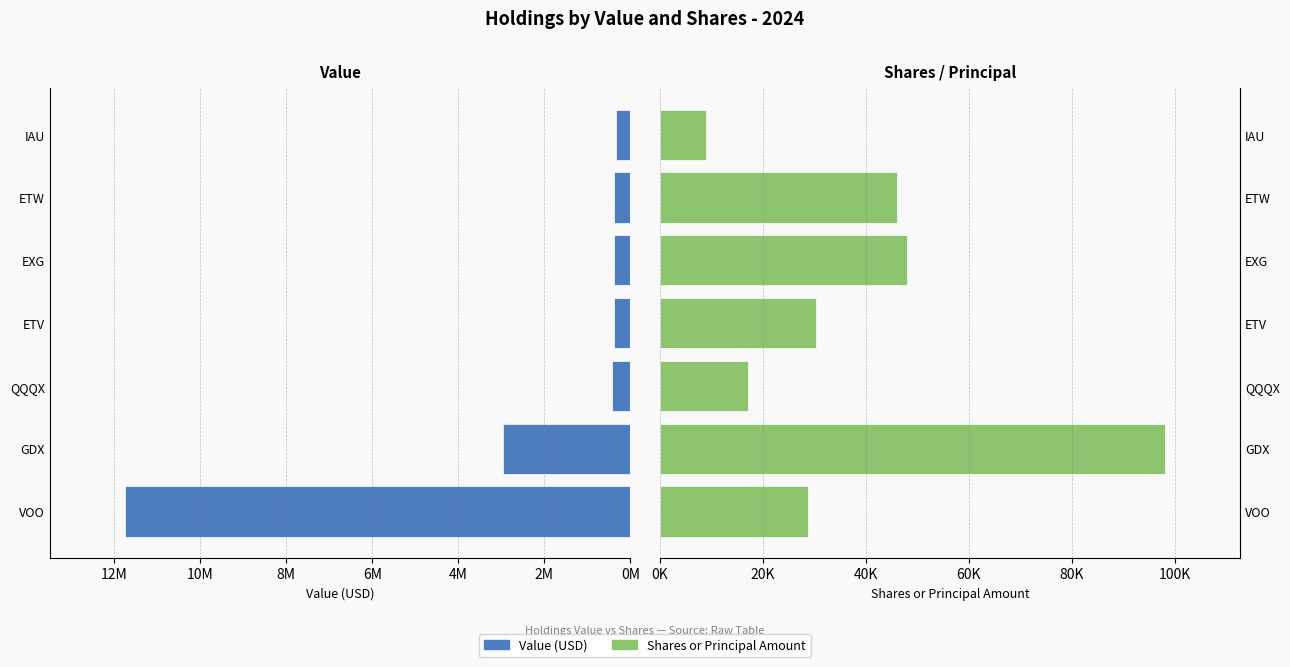

What are all the series names shown in the legend?

Value, Shares or principal amount